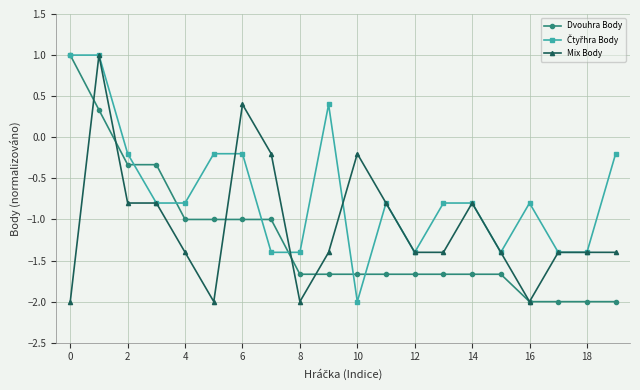

What is the value of the Dvouhra Body point at the 13th from the left?

-1.7